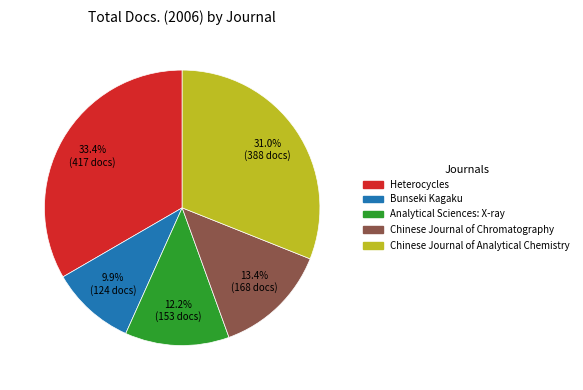

Does Bunseki Kagaku represent more than half of the total?

No